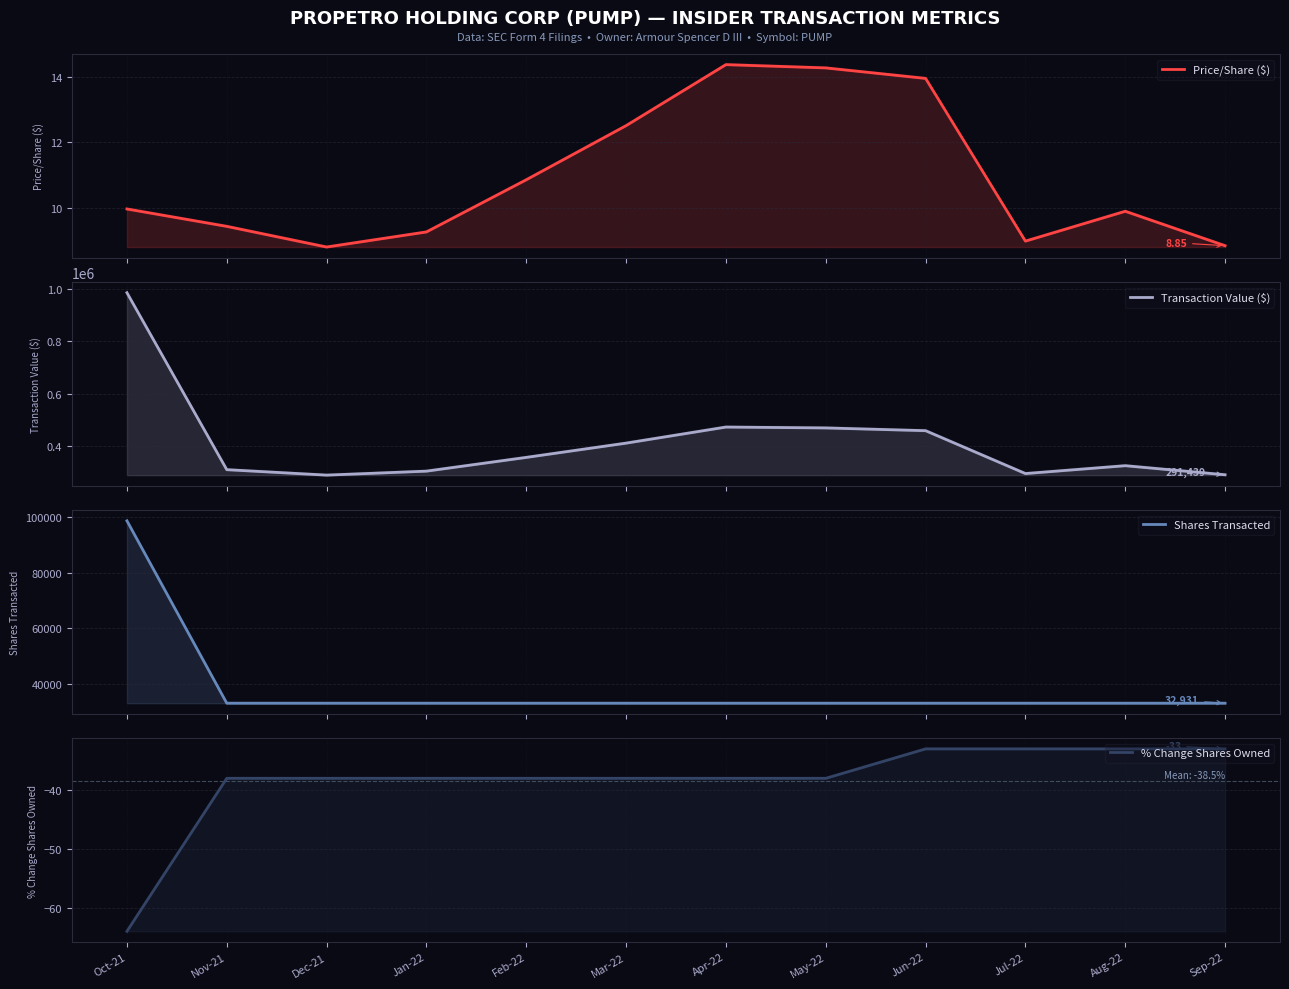

At how many categories does at least one series exceed 422011?

4